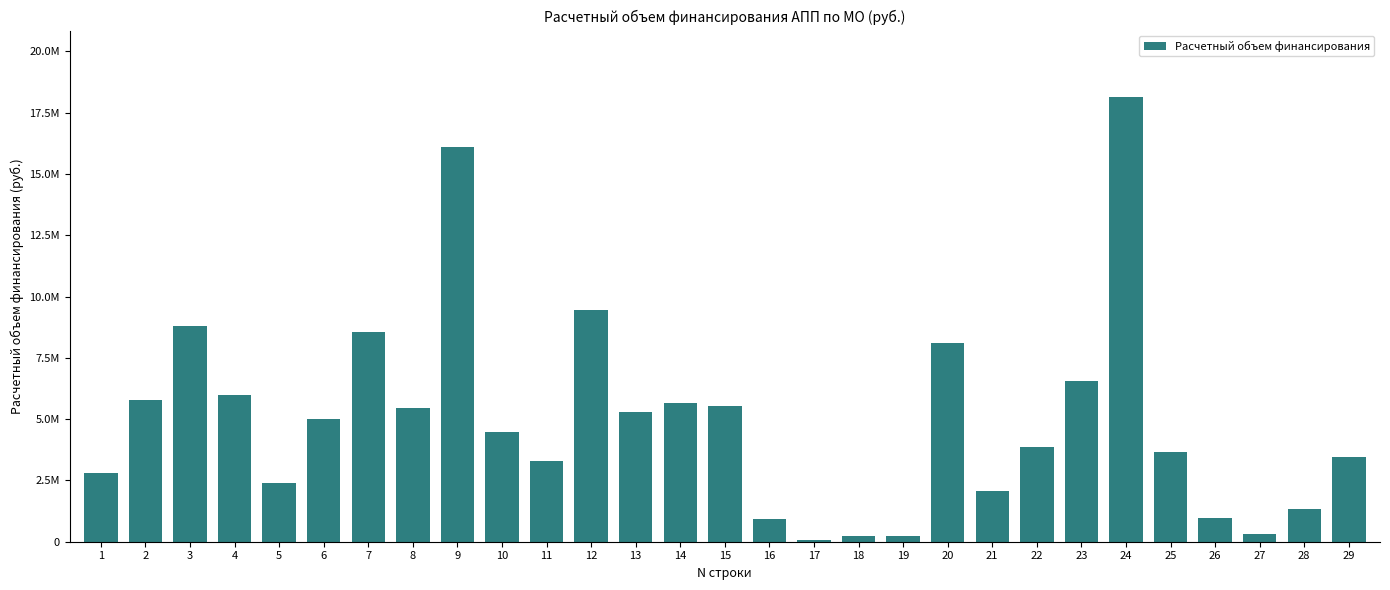

Which category has the lowest value across all series?

17